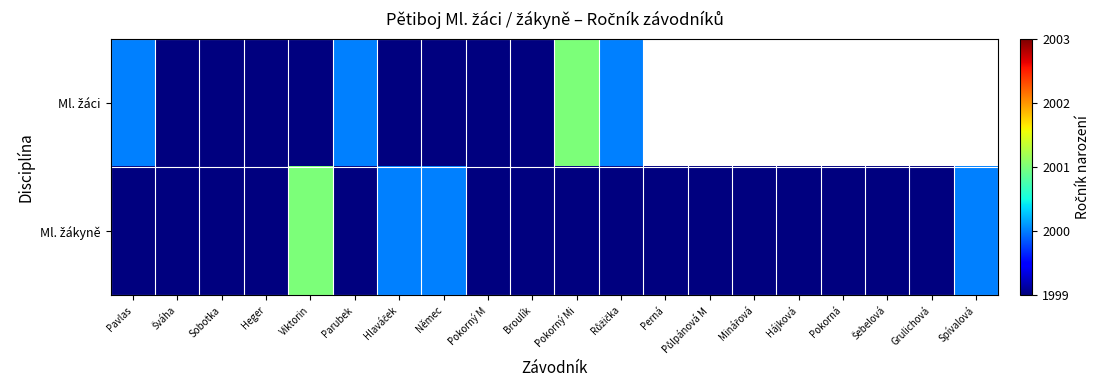

Is the value of Ml. žákyně at Pokorný M greater than the value of Ml. žáci at Heger?

No